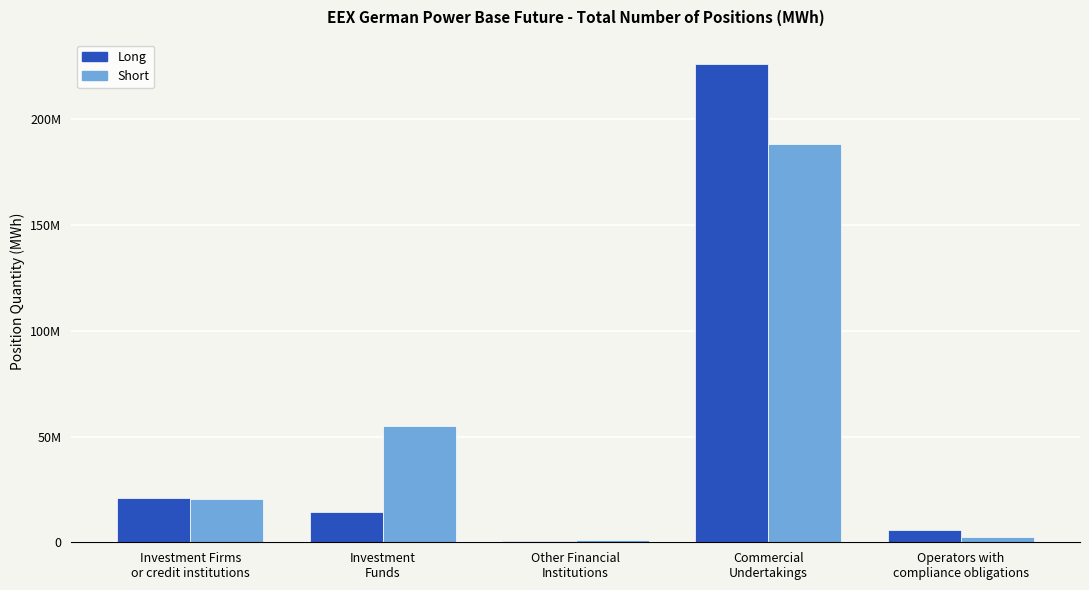

What is the sum of all Long values?

267706191.6